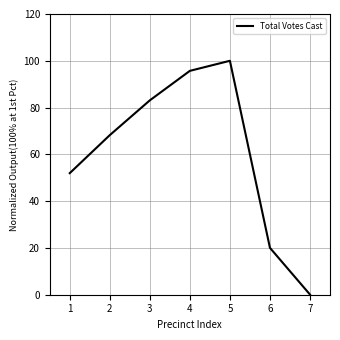

Between 7 and 5, which is larger?

5